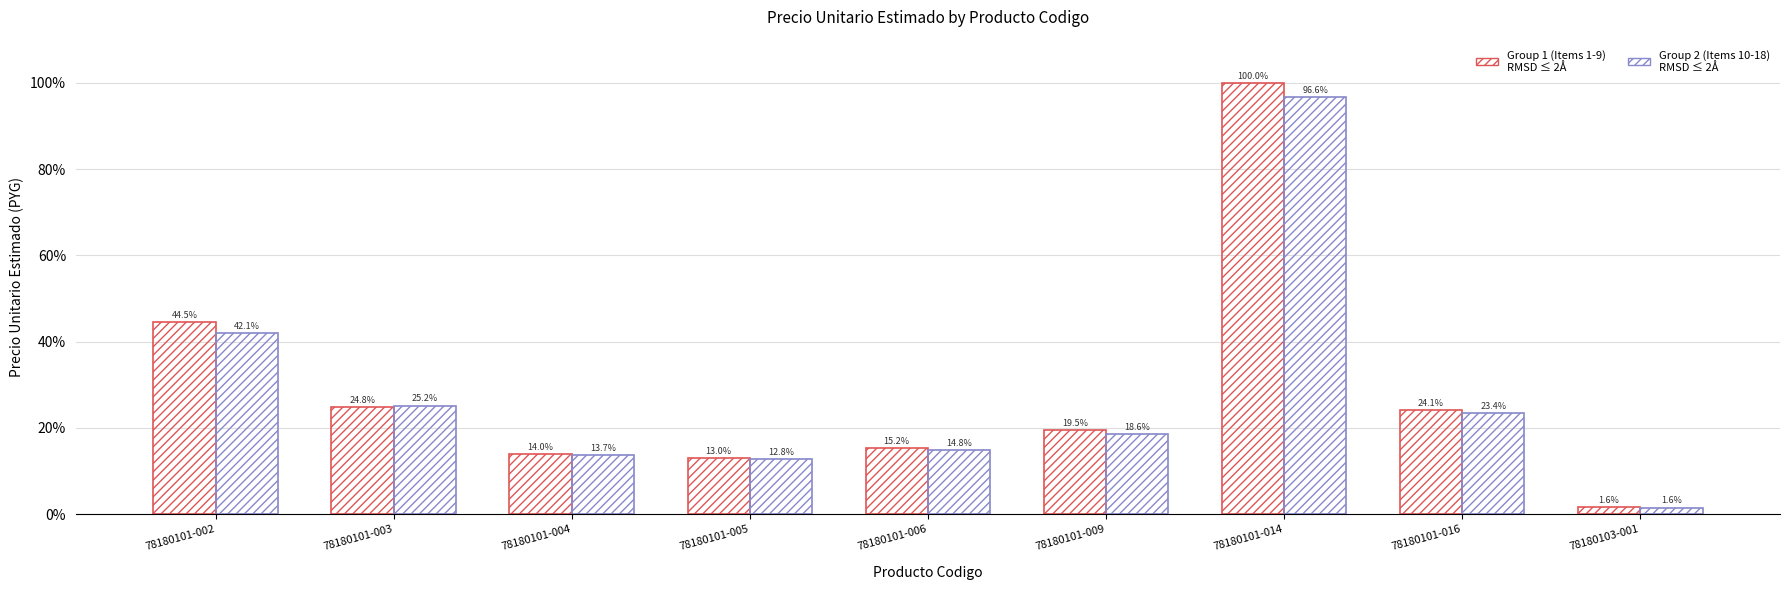

How many distinct data groups are displayed?

2